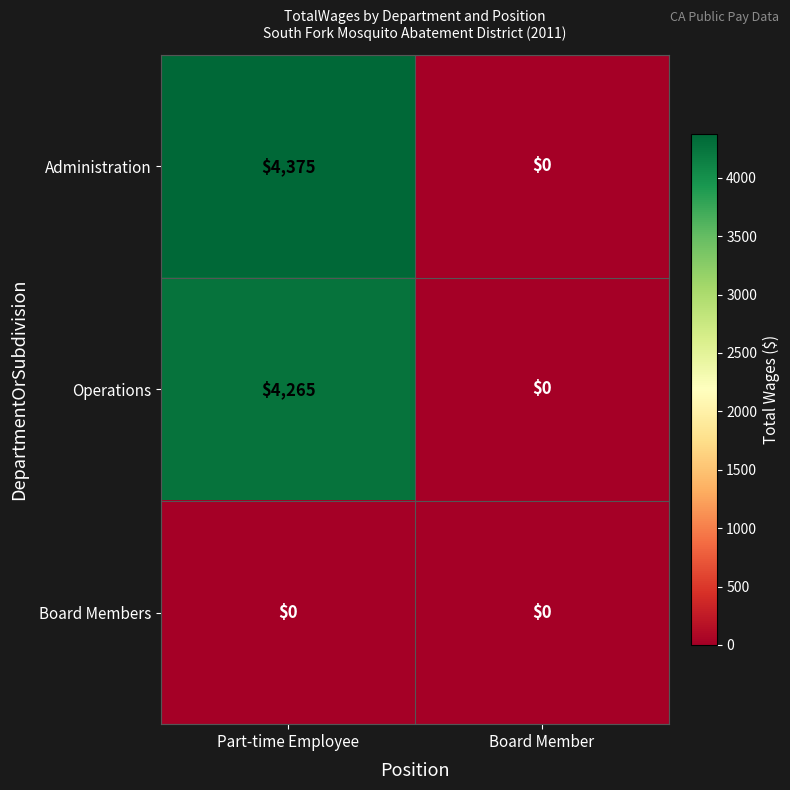

What value does the Administration series have at Part-time Employee, to the nearest 10?

4380